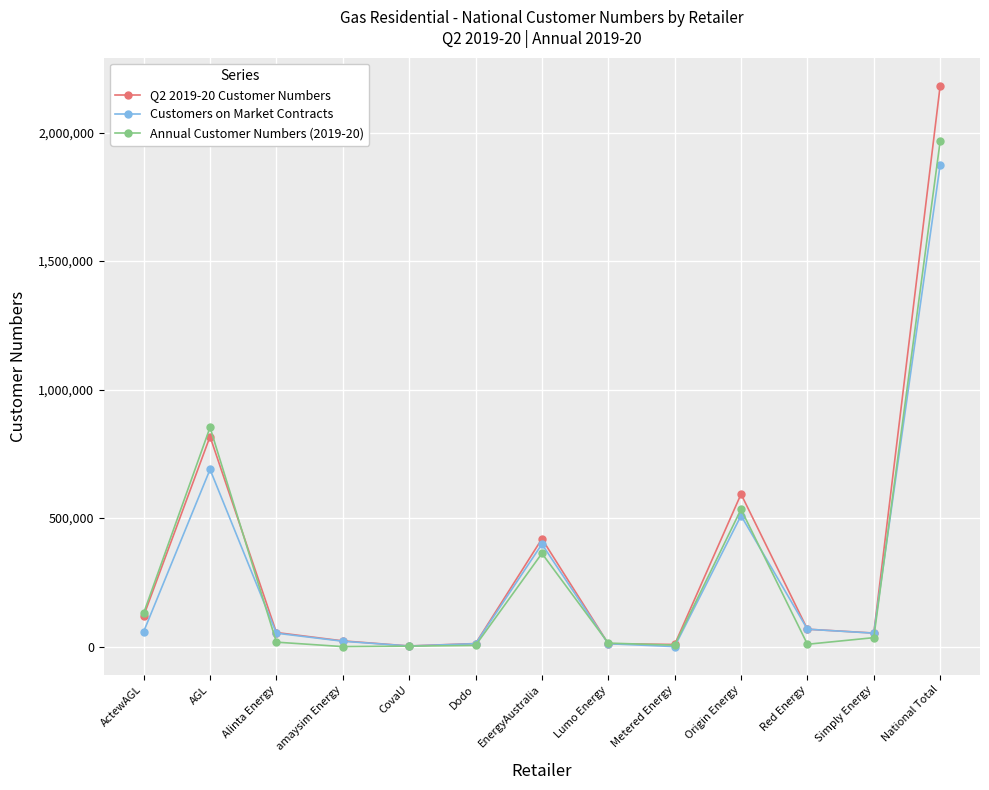

At which category does Q2 2019-20 Customer Numbers reach its first local peak?

AGL